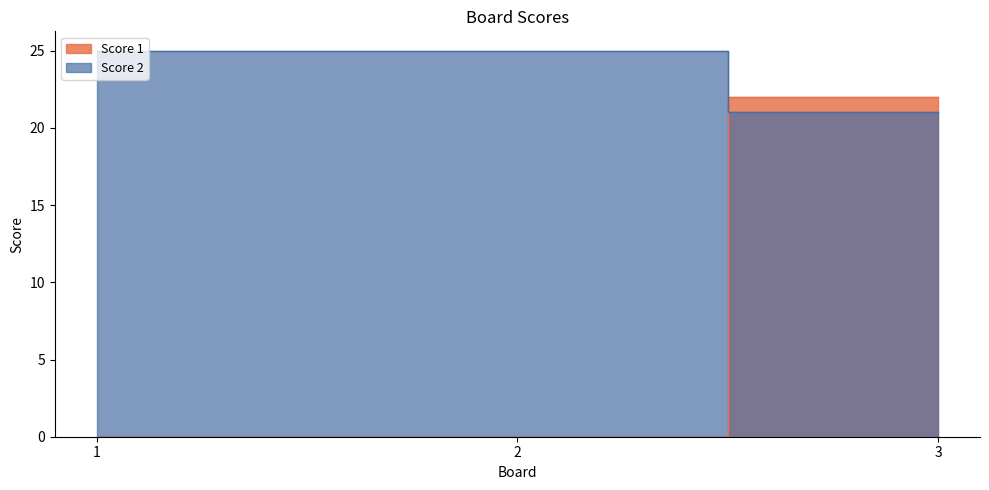

Reading left to right, list all the values displayed in this chart.

Score 1: 0	0	22
Score 2: 25	25	21